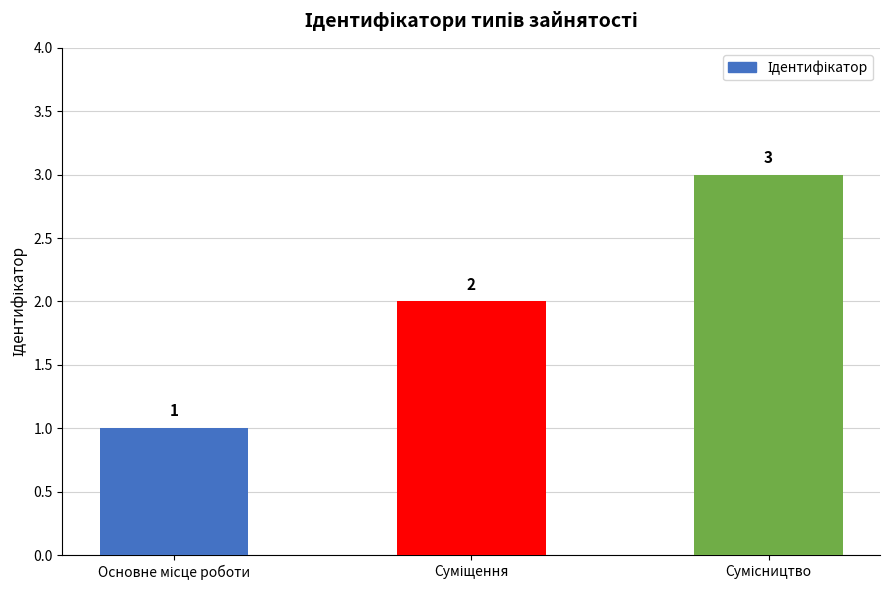

What is the sum of all values?

6